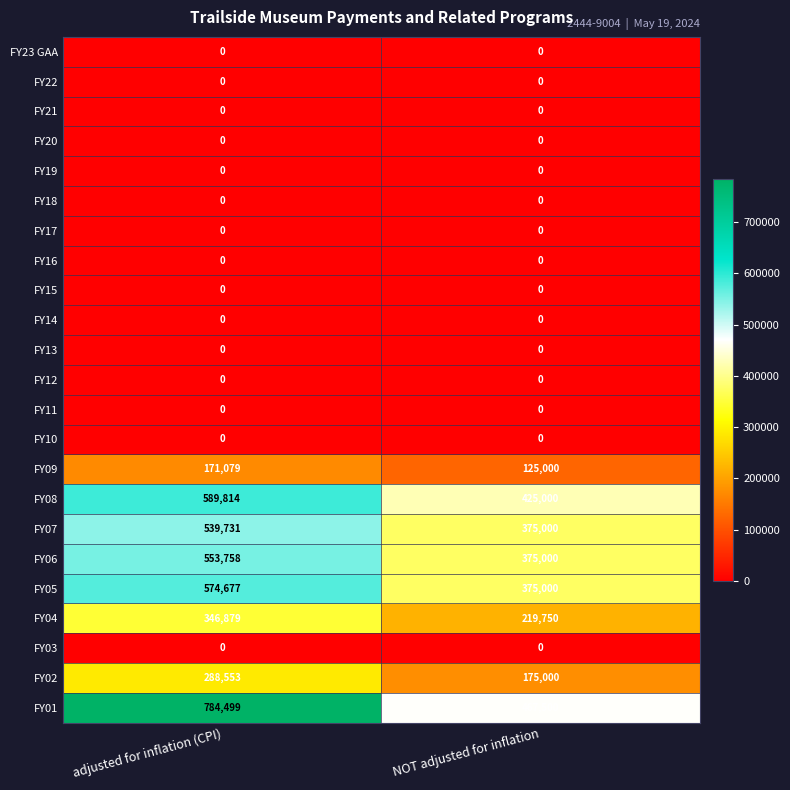

Which series has the largest total across all categories?

FY01